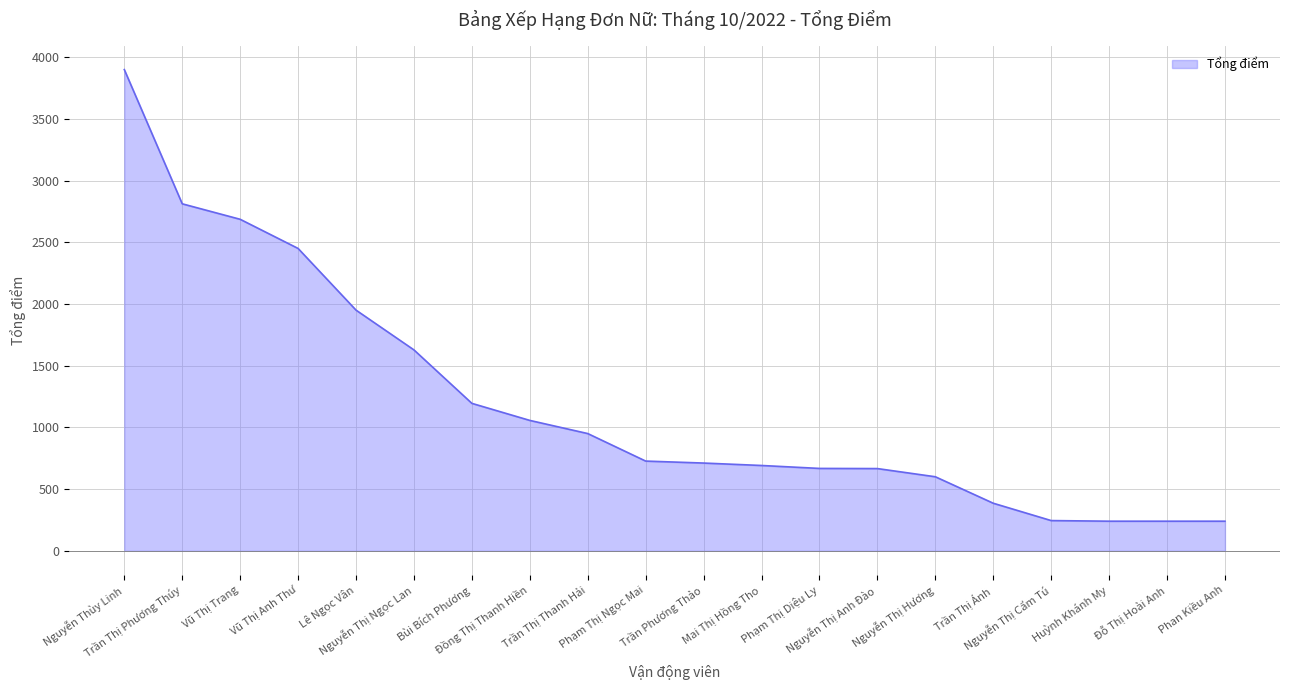

What is the change in value from Nguyễn Thị Ngọc Lan to Nguyễn Thị Anh Đào?

-961.3